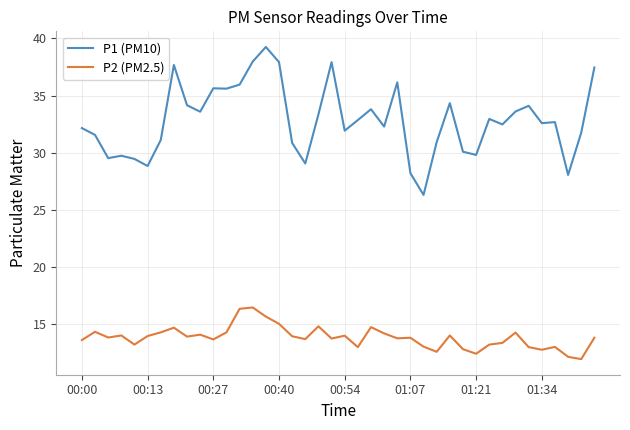

What is the smallest value displayed?

11.9